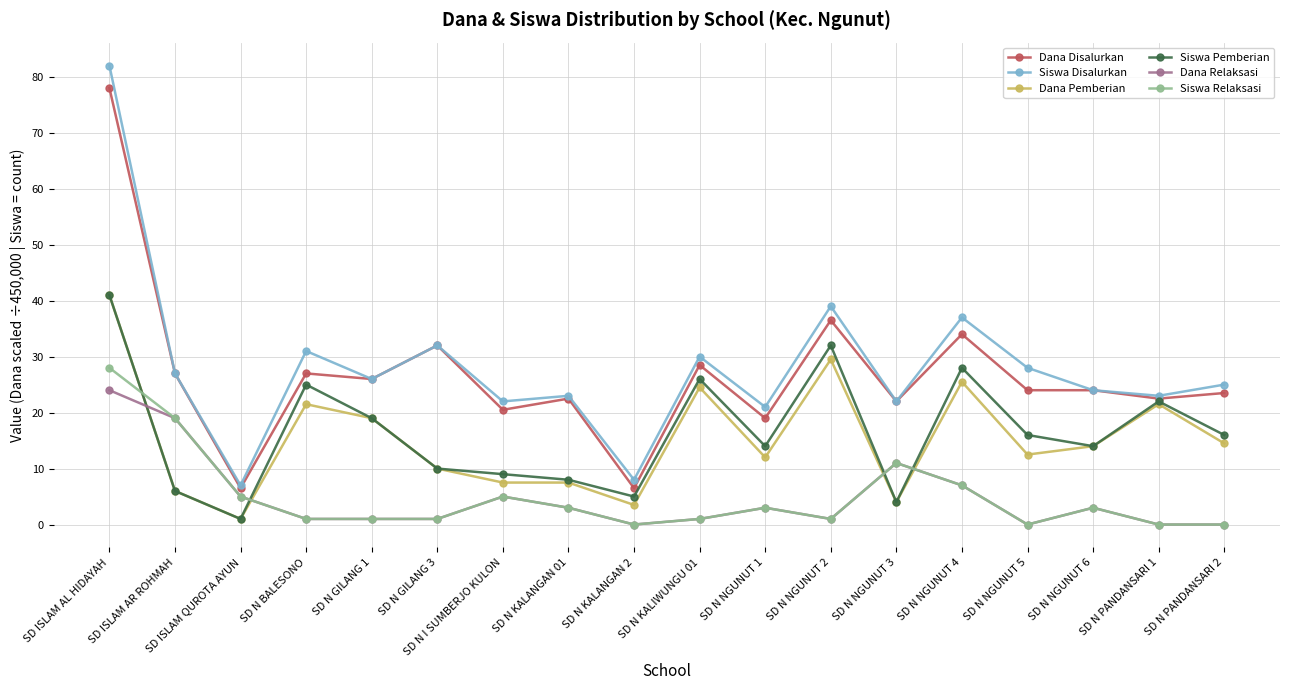

Is it true that Dana Pemberian equals 3.8 at SD N NGUNUT 5?

False